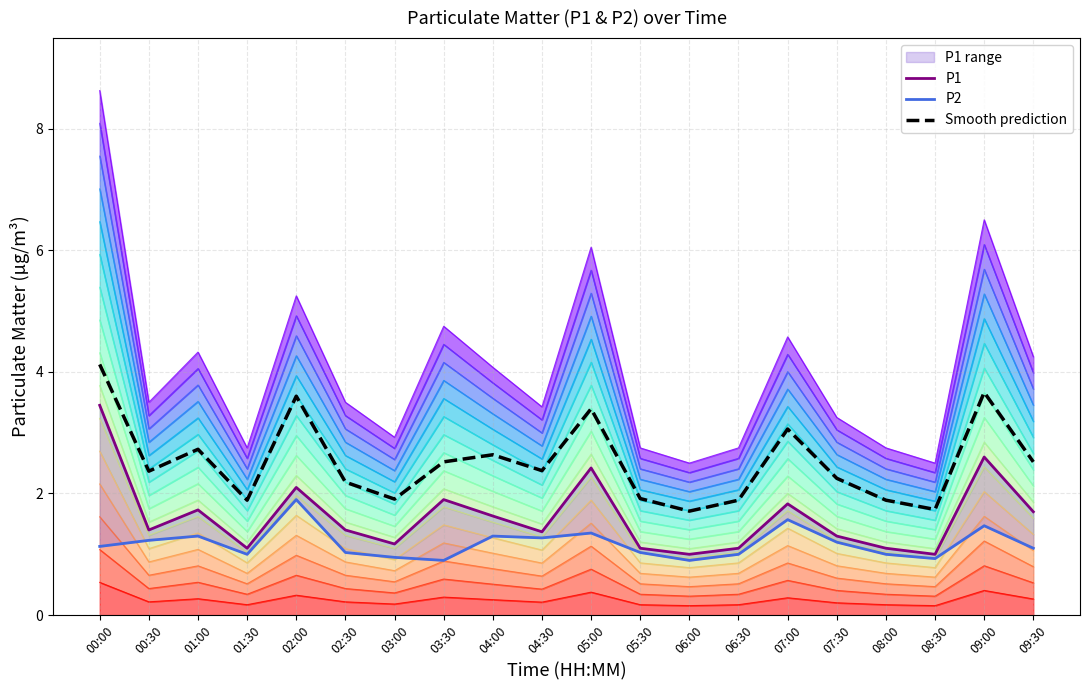

What are all the series names shown in the legend?

P1, P2, Smooth prediction